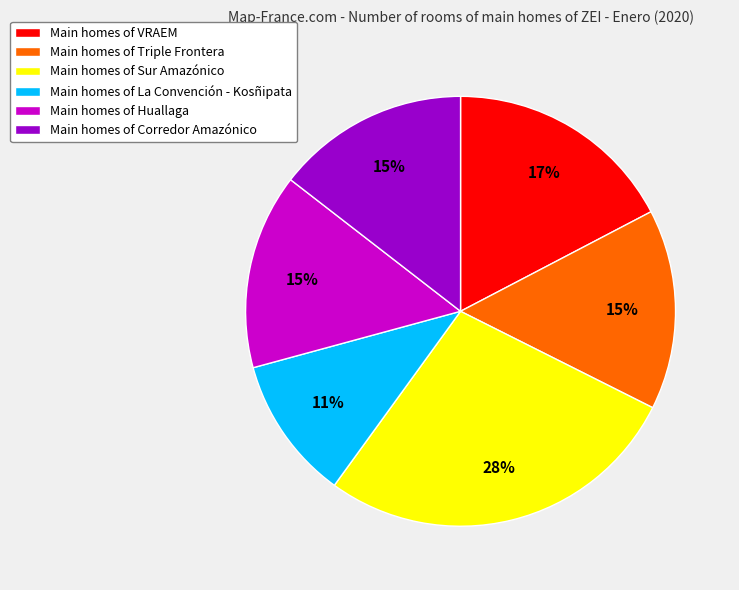

To the nearest percent, what is the difference between the largest and smallest slice percentages?

17%